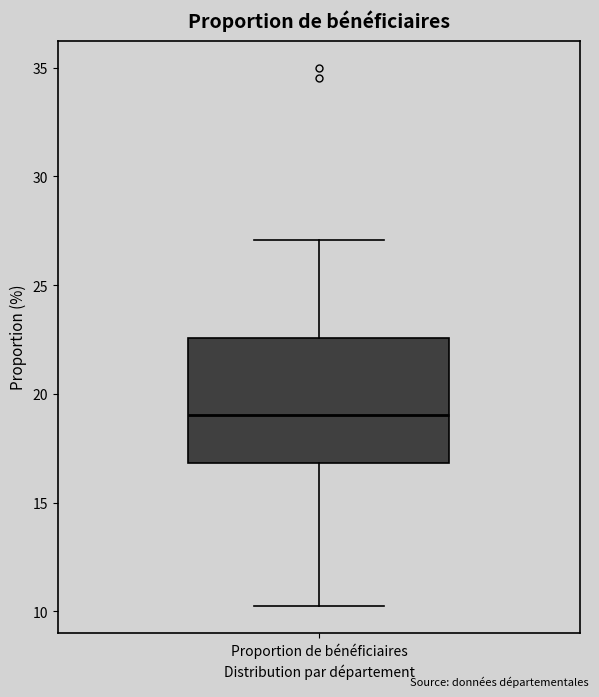

Transcribe this box plot: give where the median line is, the range the box spans, and where the two whiskers end, as read against the y-axis. The values are not printed on the chart, so give them approximately, as read against the axis.

median 19.0, box 17.0 to 22.5, whiskers 10.5 to 27.0